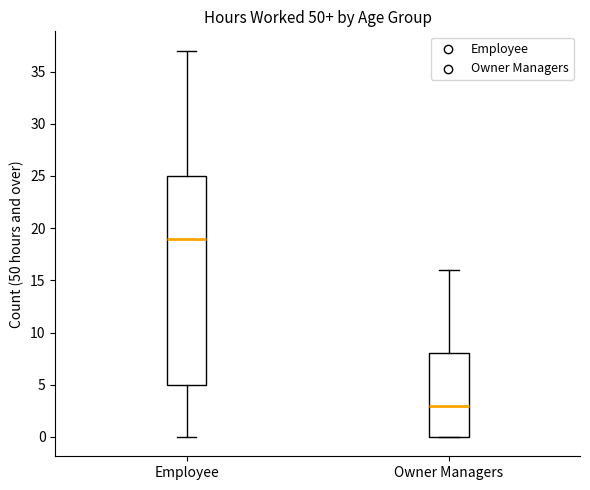

Where is the upper edge of the box for Owner Managers on the y-axis? The values are not printed on the chart, so give them approximately, as read against the axis.

8